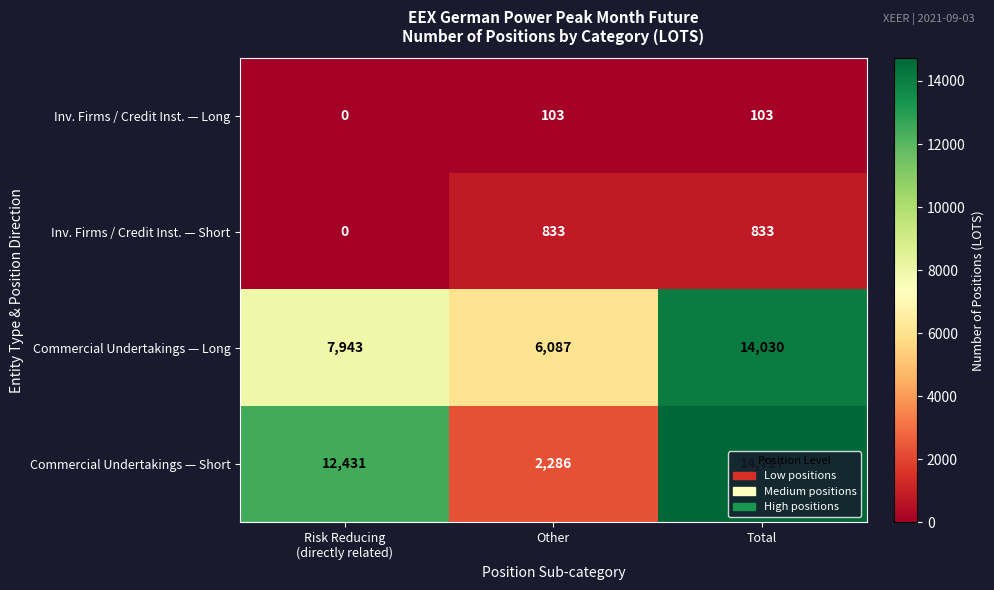

The Commercial Undertakings — Short series shows 14717 at Total. True or false?

True